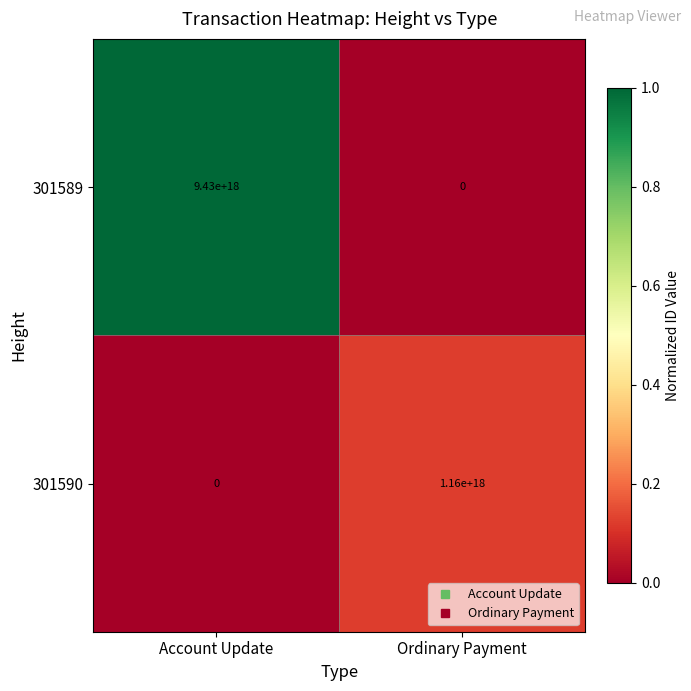

The 301589 series shows 0 at Ordinary Payment. True or false?

True